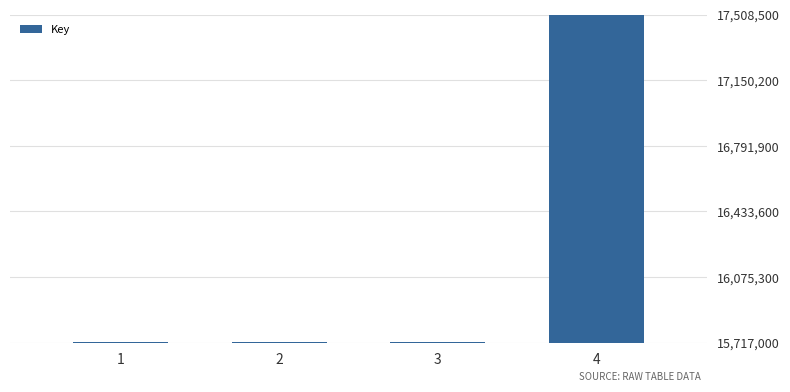

Is it true that the value at 4 is 17507351?

True